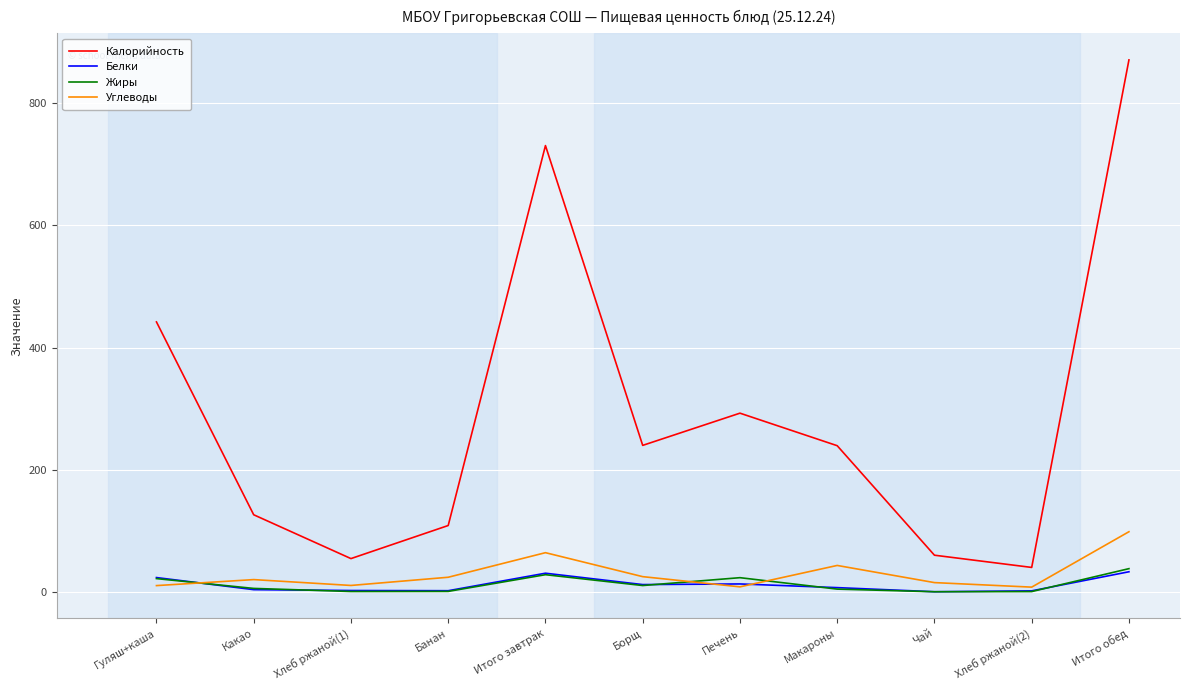

True or false: Белки has a value of 23.2 at Гуляш+каша.

True